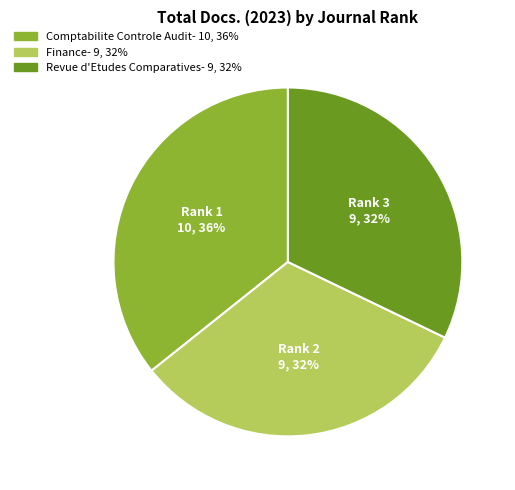

How many segments does this pie chart have?

3